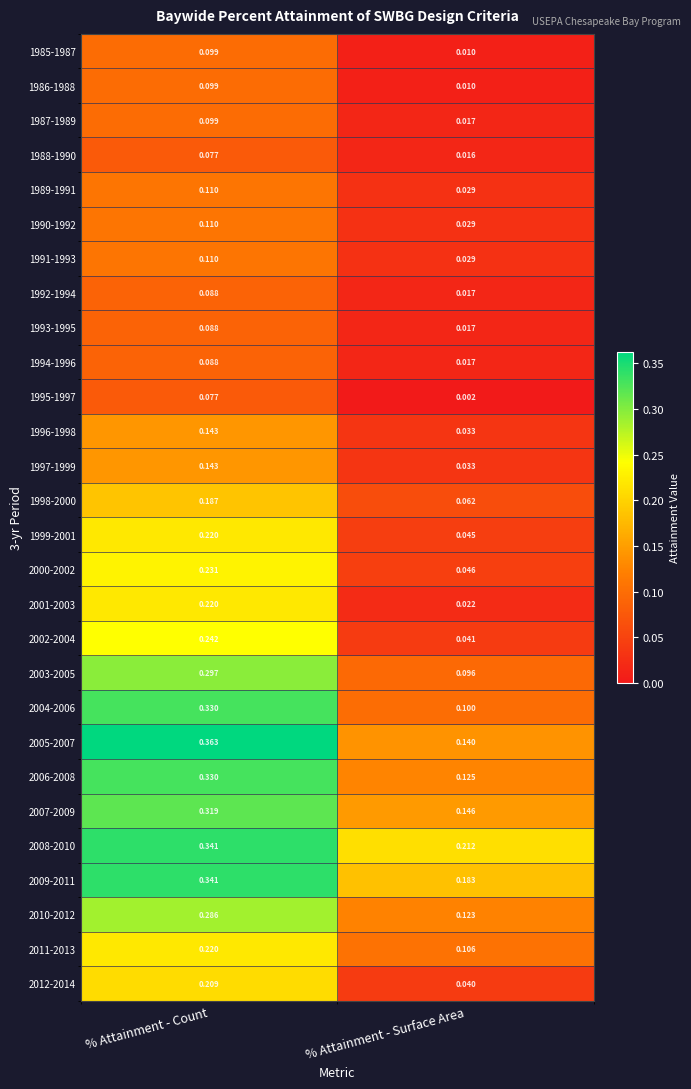

At which category does the chart reach its peak across all series?

% Attainment - Count